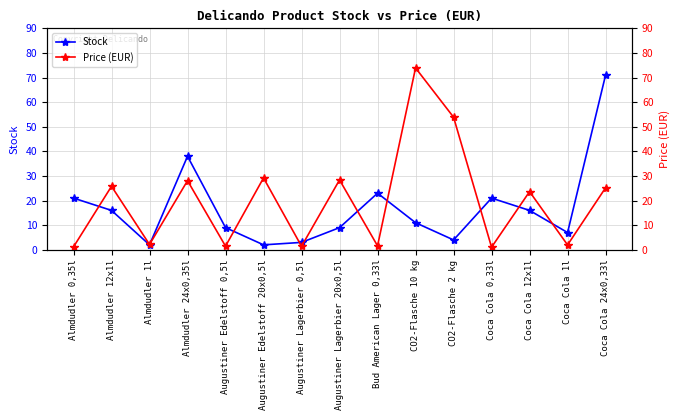

How many interior local valleys does the Stock series have?

4